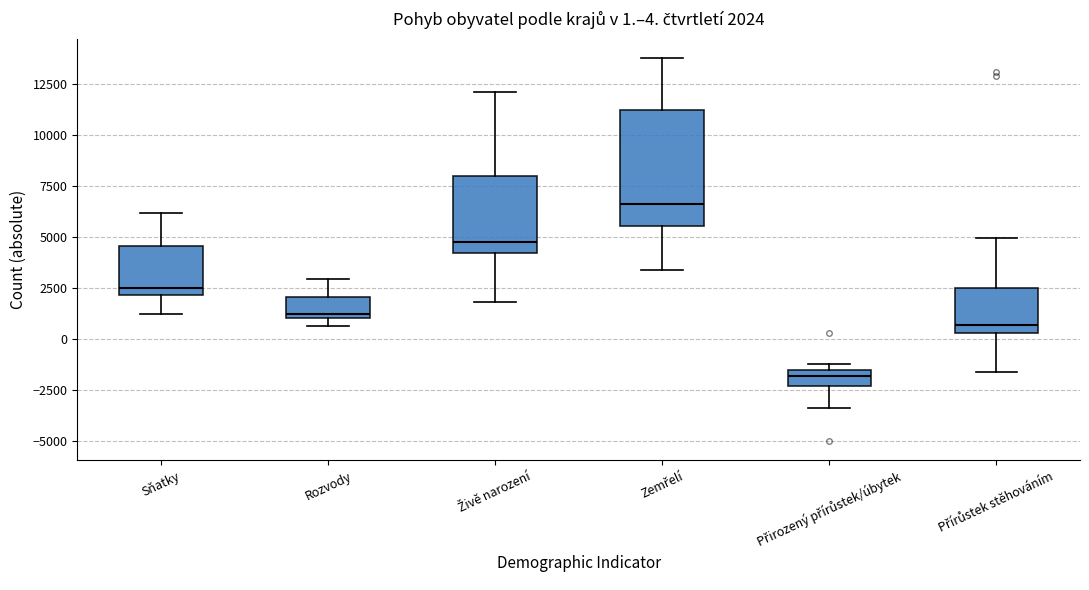

Which box is the tallest, from its lower edge to its upper edge?

Zemřelí